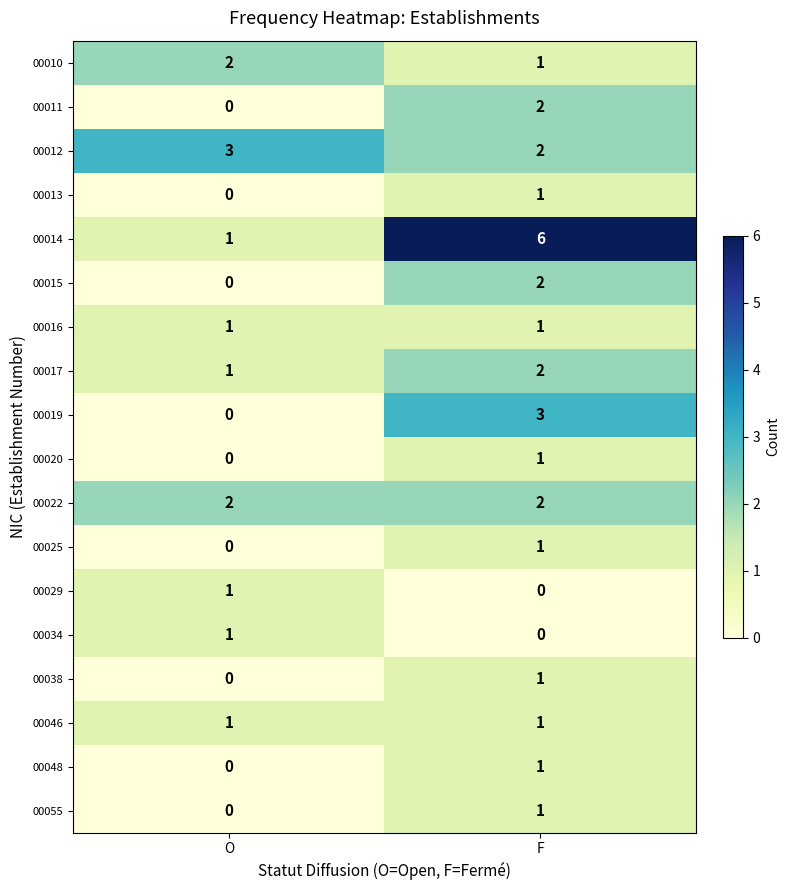

List the labels in order of 00012 value, largest first.

O, F